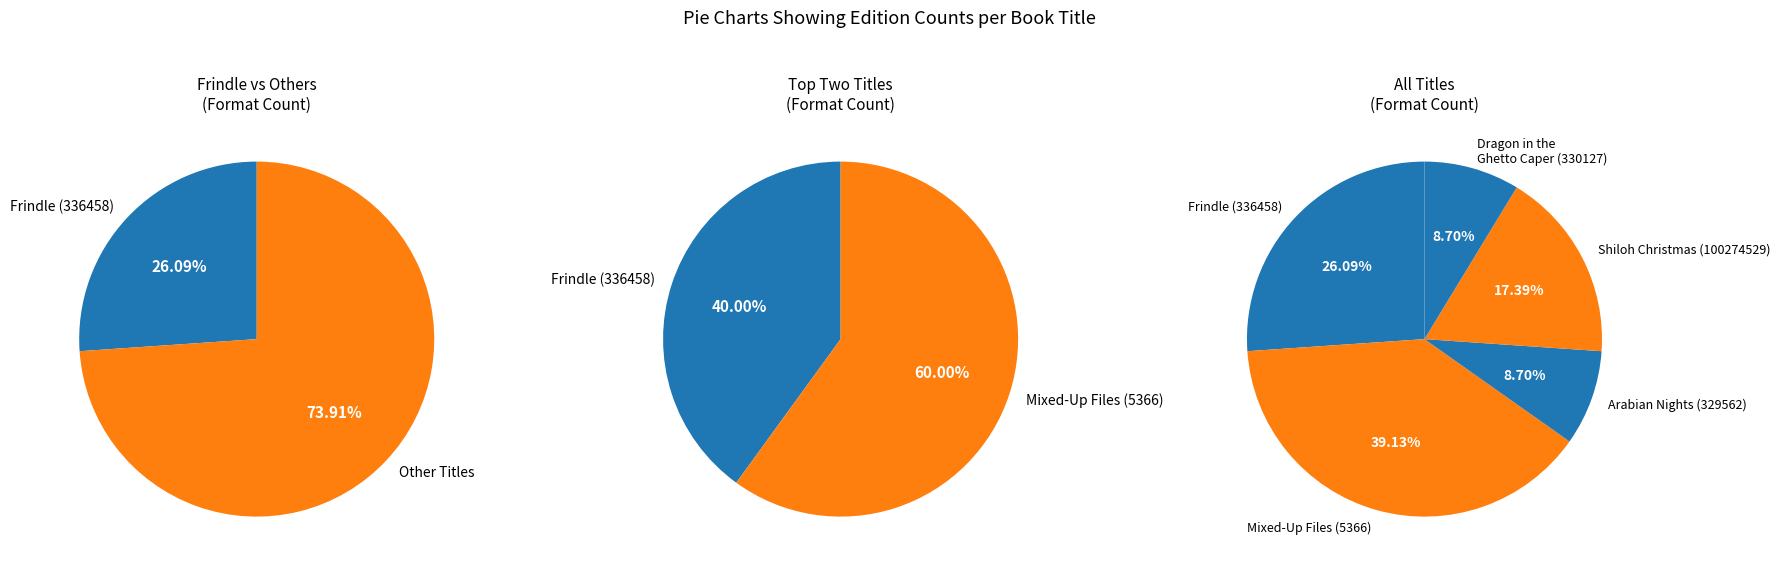

To the nearest percent, what percentage of the pie is Frindle?

26%